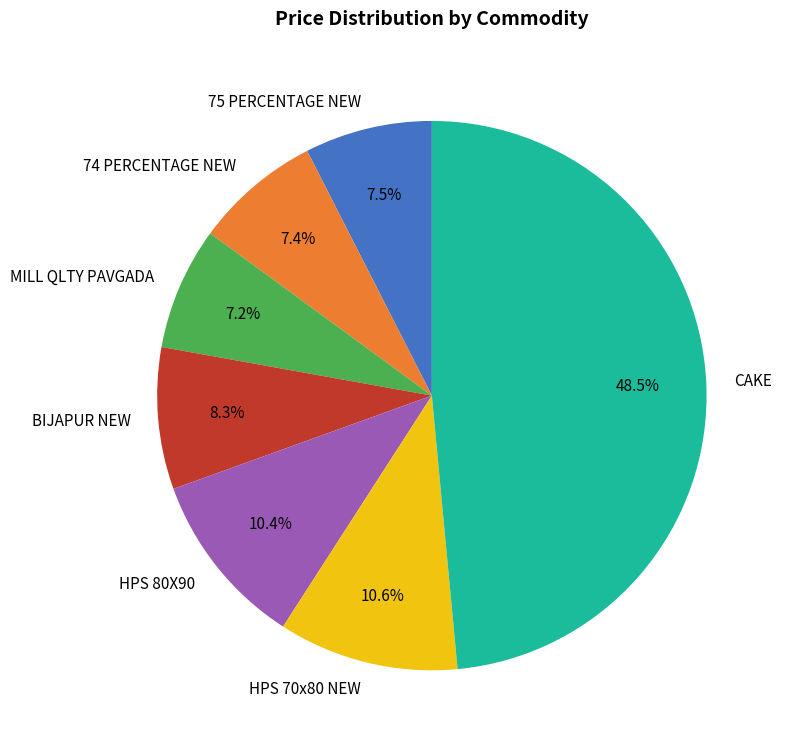

What is the total percentage of 74 PERCENTAGE NEW and HPS 70x80 NEW?

18.0%